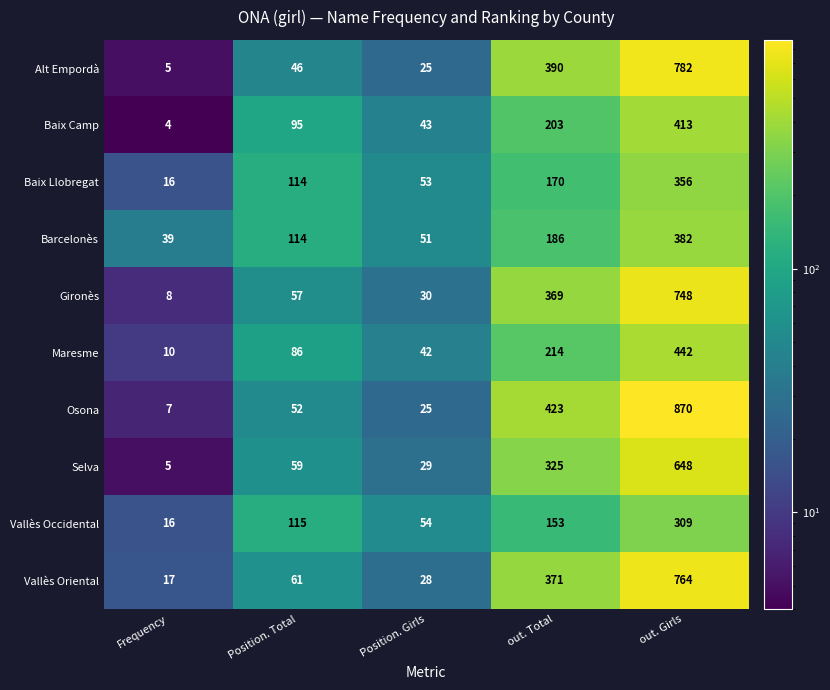

Which series changed the most between Frequency and Position. Girls?

Baix Camp